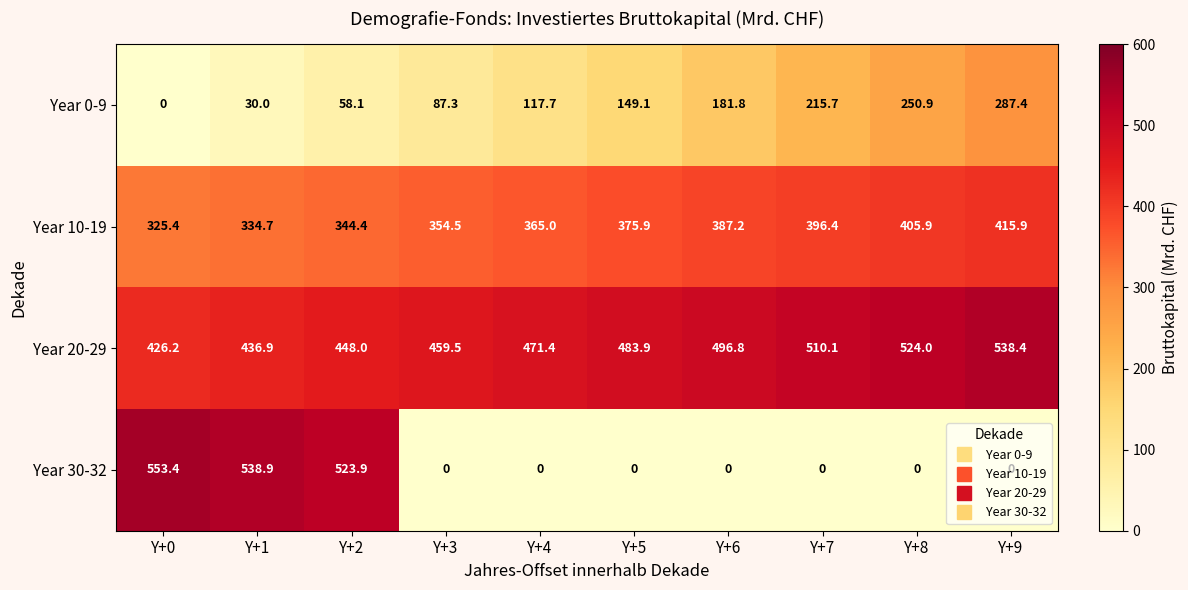

Which category has the highest value across all series?

Y+0